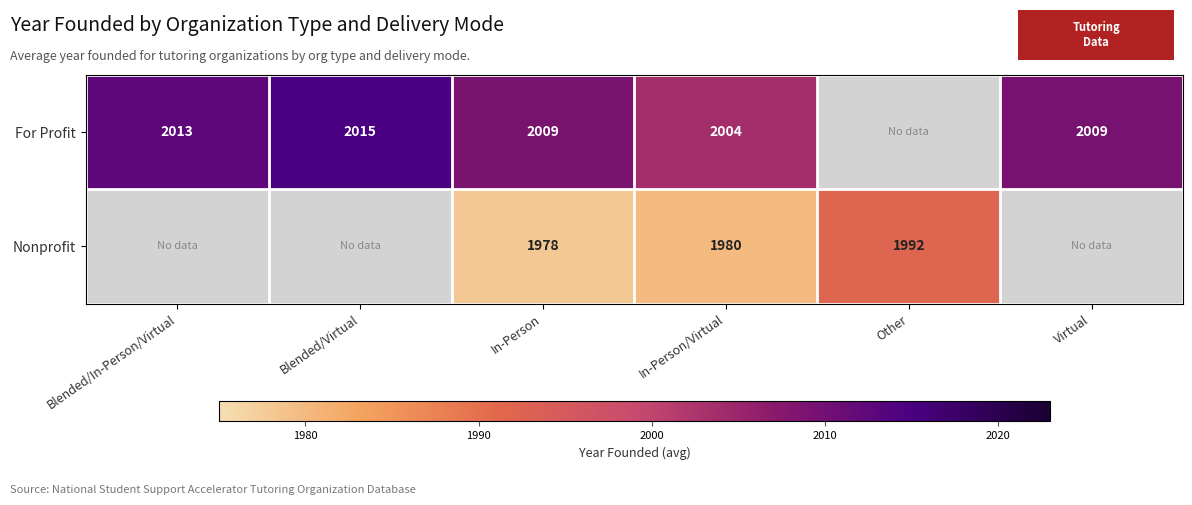

At which category is the sum across all series the highest?

In-Person